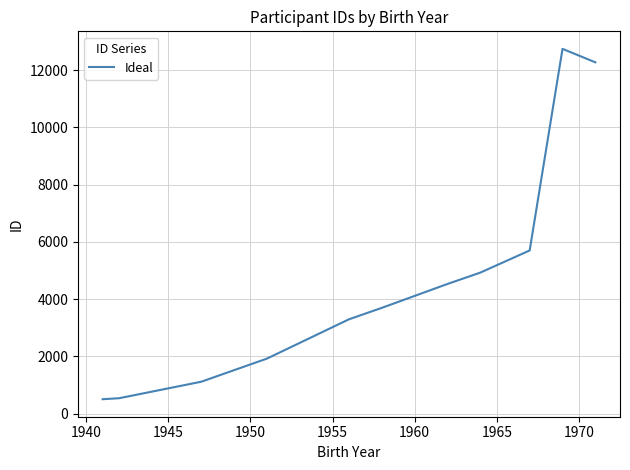

What is the maximum value shown in the chart?

12742